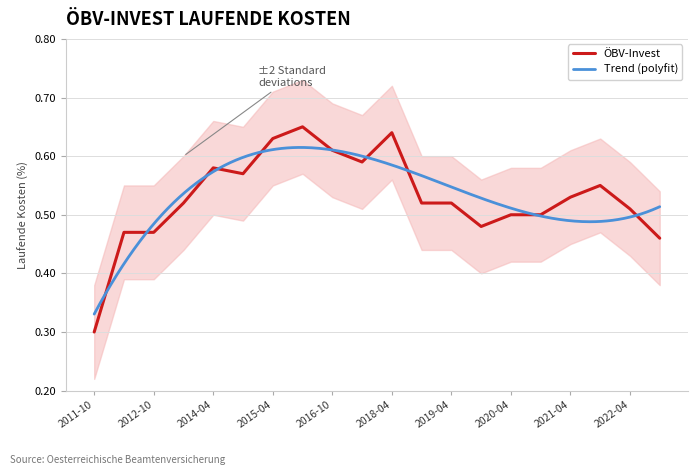

What is the value of the 12th point from the left?

0.5